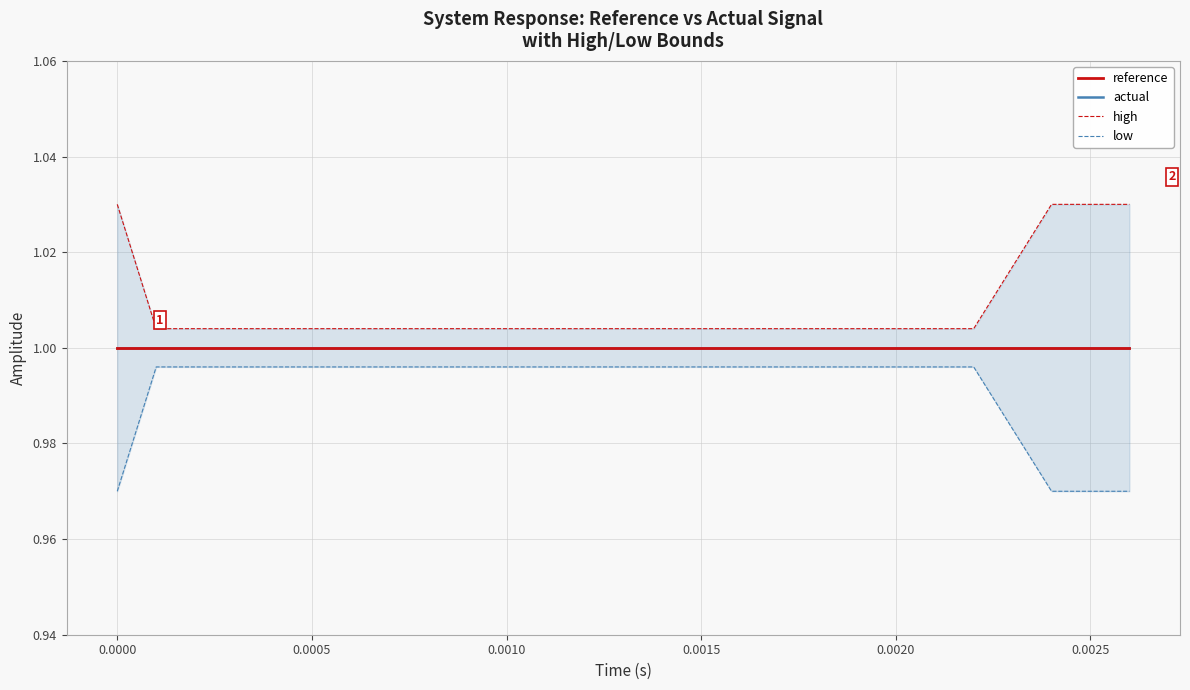

What is the sum of the reference values at 0.0005 and 0.0025?

2.0